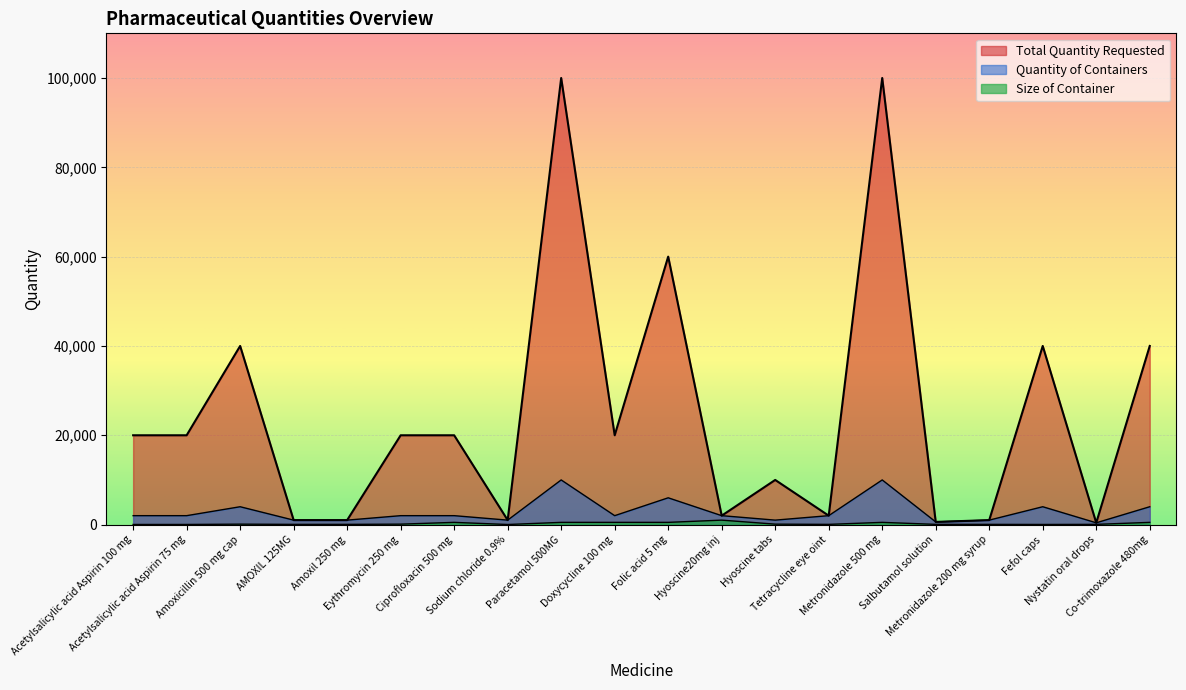

Is it true that Total Quantity Requested equals 104965 at Folic acid 5 mg?

False